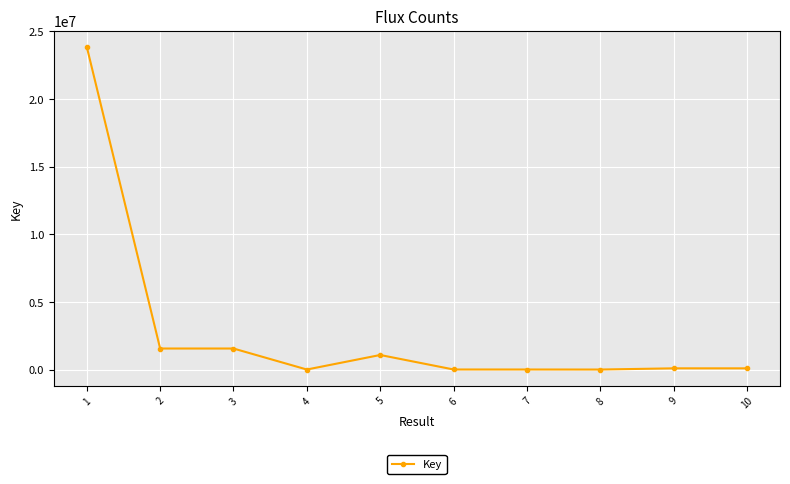

Where does the data first go above 89372?

1